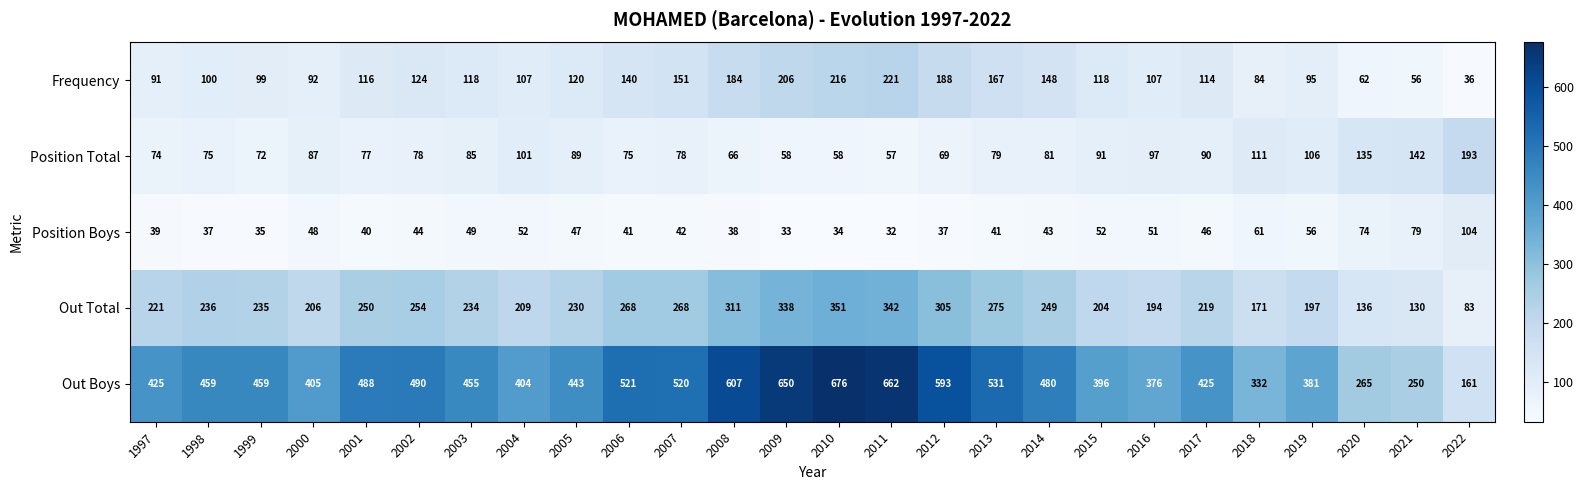

True or false: Position Boys has a value of 46 at 2017.

True